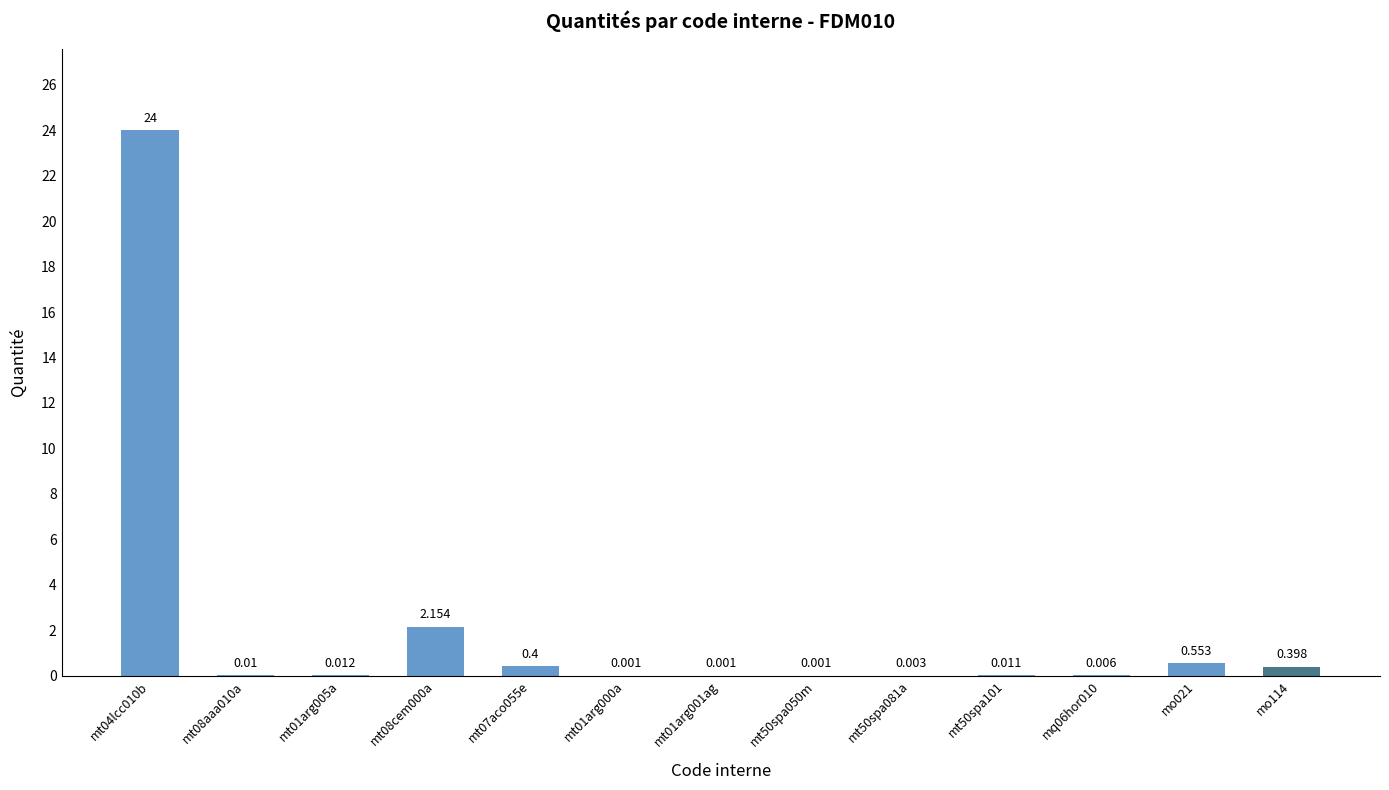

What is the greatest value displayed?

24.0